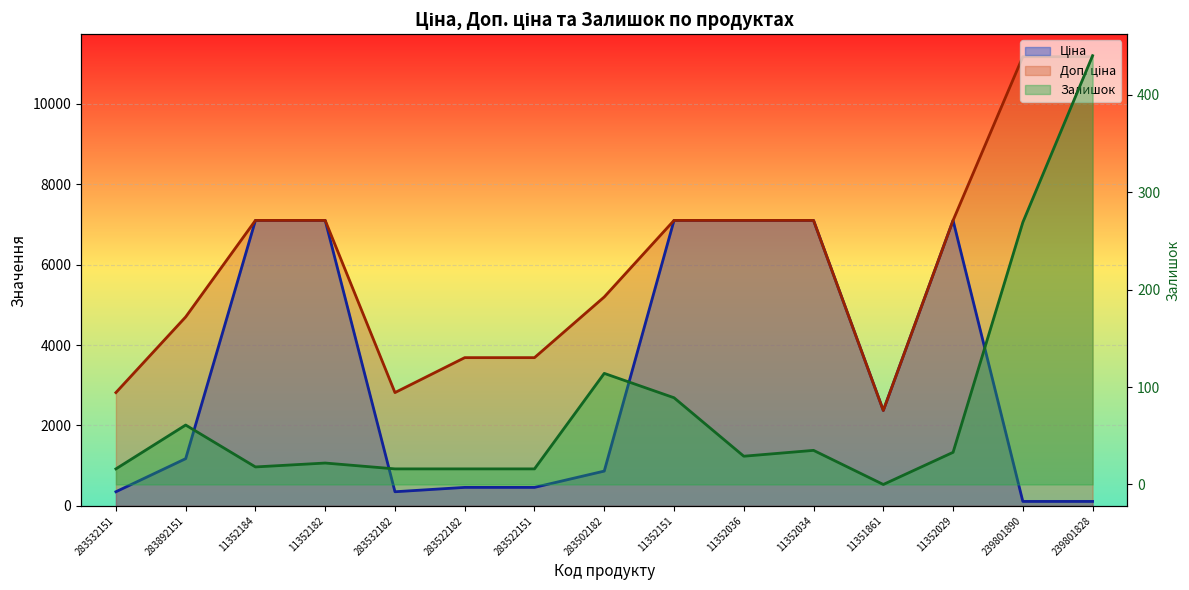

Which label corresponds to the largest value in the chart?

239801890